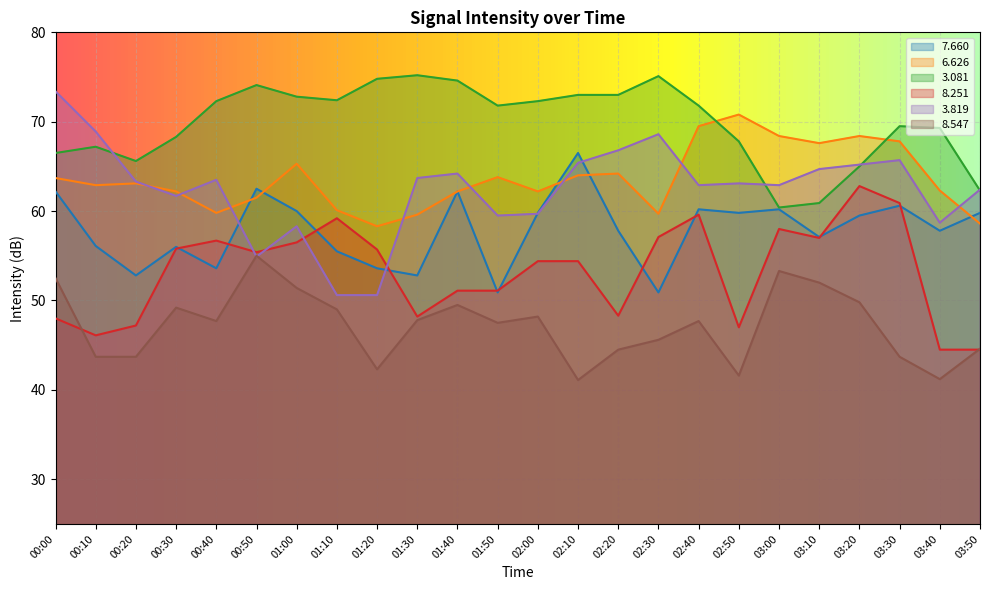

What is the value of the   7.660 point at the 20th from the left?

57.1